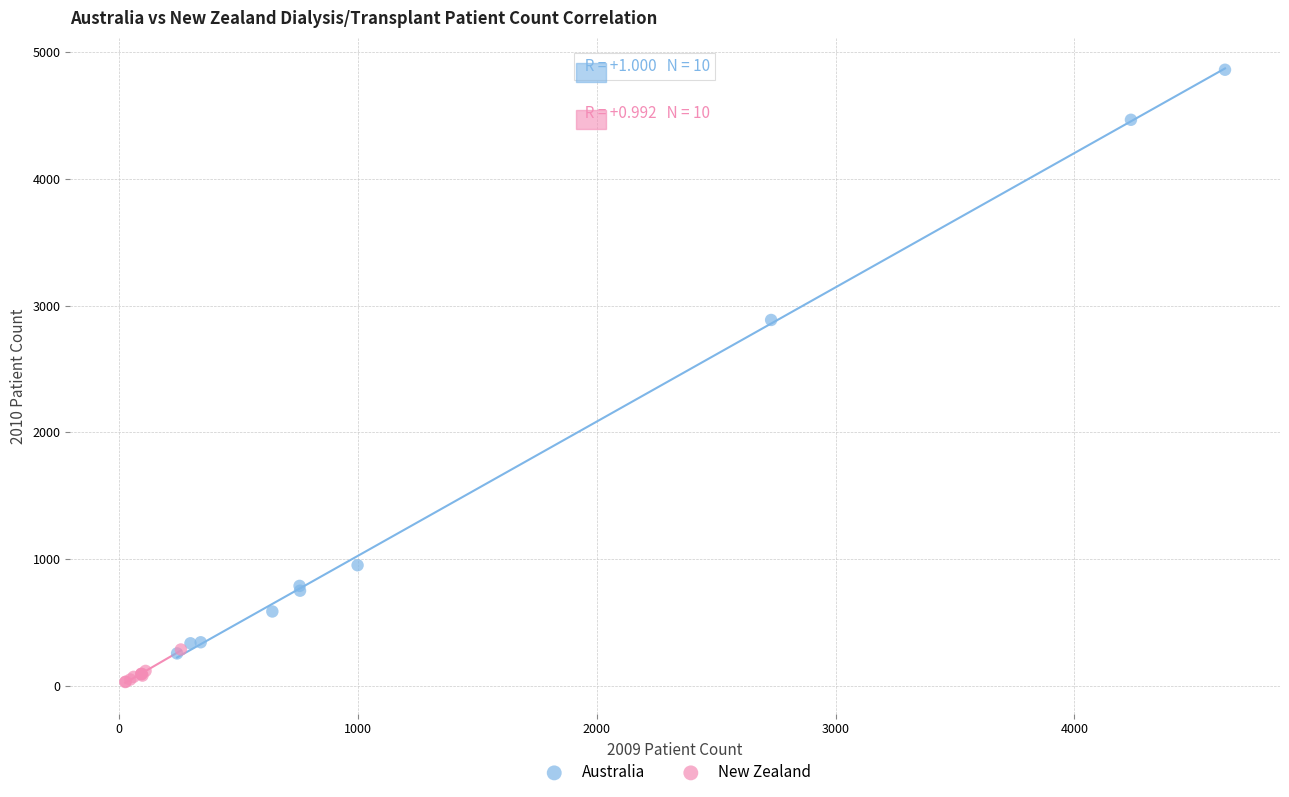

Which series has the widest spread of Y values?

Australia